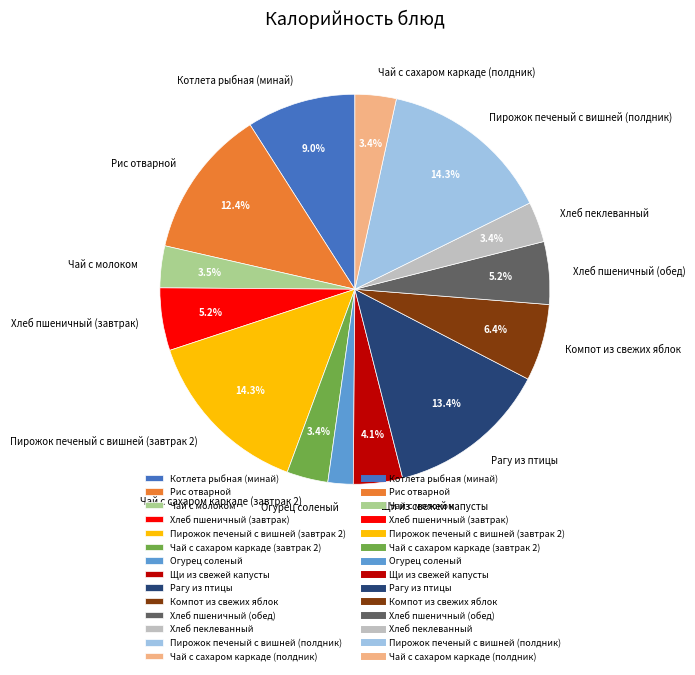

Between Хлеб пеклеванный and Рис отварной, which is larger?

Рис отварной